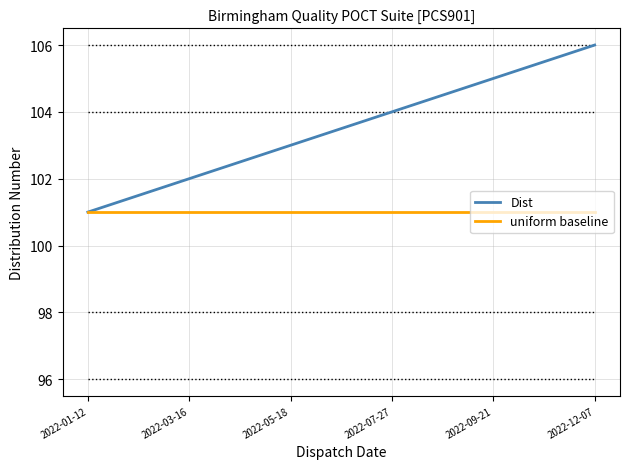

List the series in order of their overall mean, lowest first.

uniform baseline, Dist